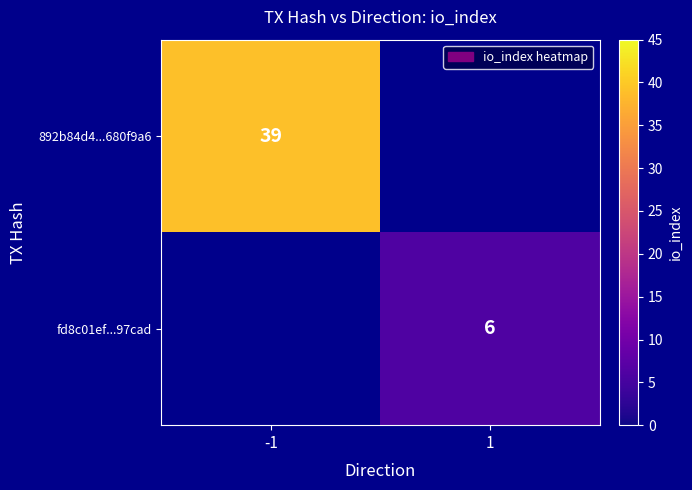

The 892b84d4...680f9a6 series shows 12.7 at -1. True or false?

False